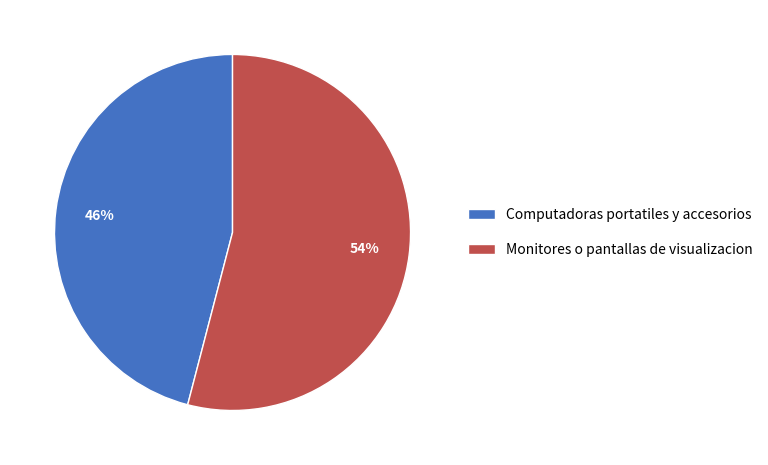

What is the smallest slice in the pie chart?

Computadoras portatiles y accesorios